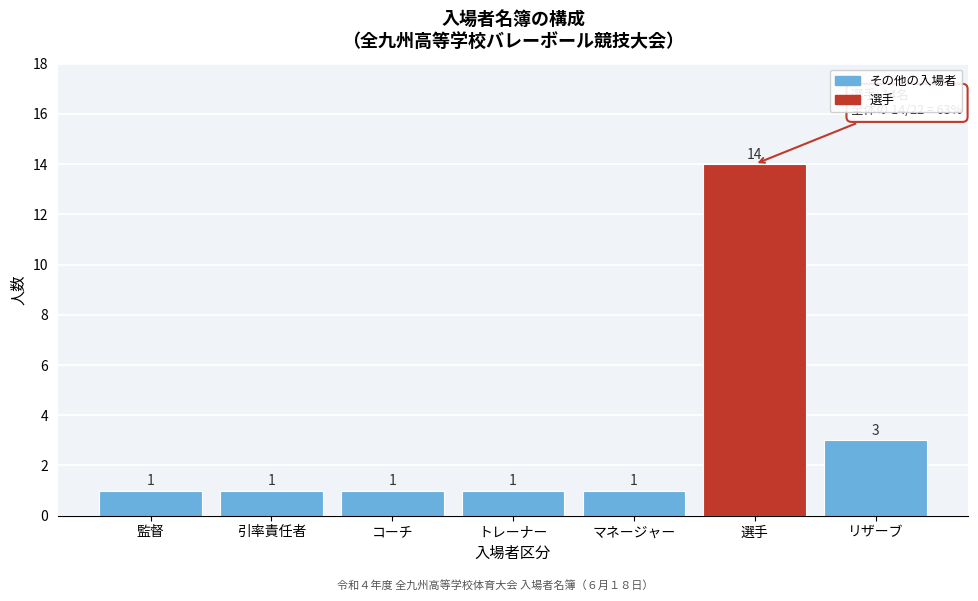

Reading left to right, list all the values displayed in this chart.

監督=1	引率責任者=1	コーチ=1	トレーナー=1	マネージャー=1	選手=14	リザーブ=3